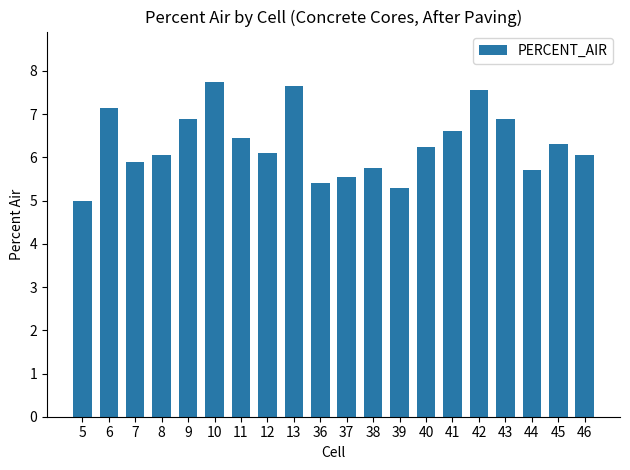

How many bars are there in total?

20